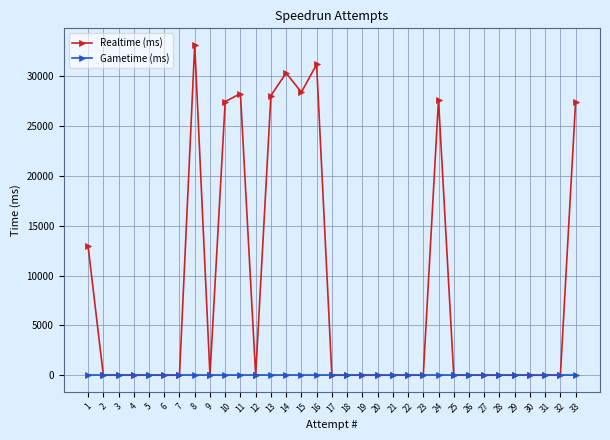

Which category has the highest value in the Realtime (ms) series?

8